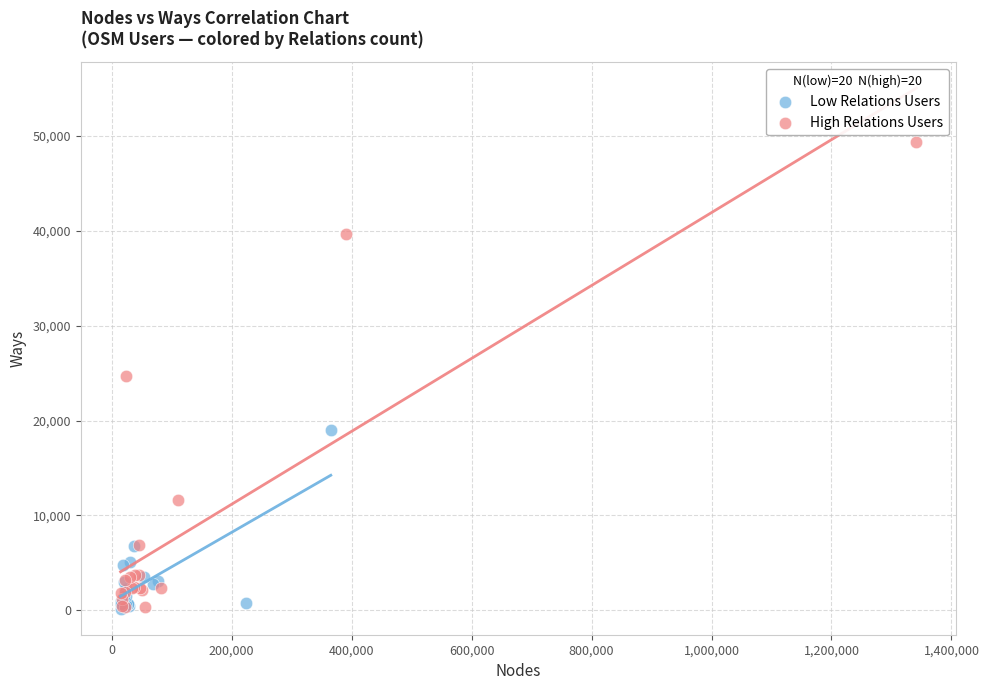

What are all the series names shown in the legend?

Low Relations Users, High Relations Users